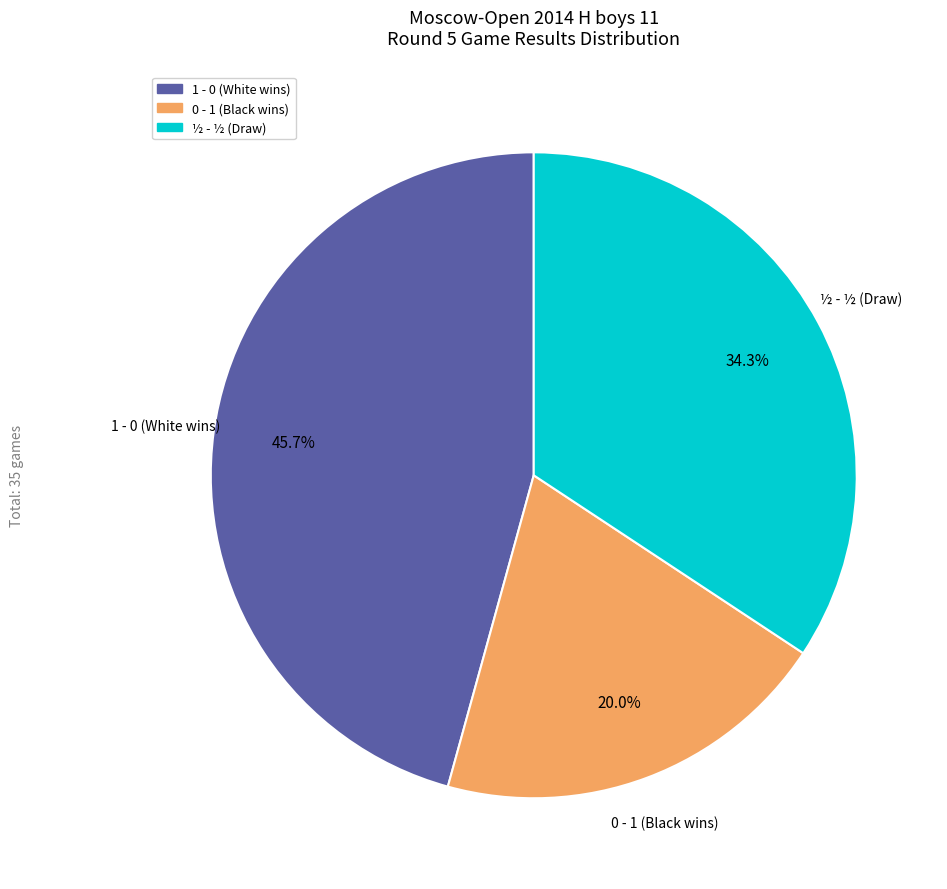

To the nearest percent, what is the difference between the largest and smallest slice percentages?

26%